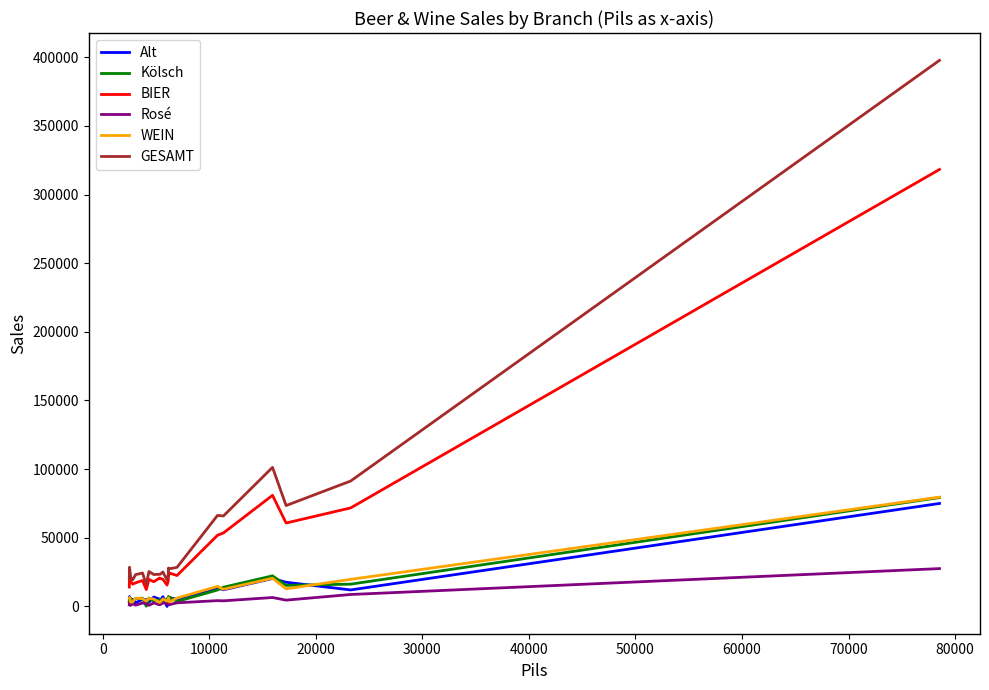

What is the lowest value of the GESAMT series?

15917